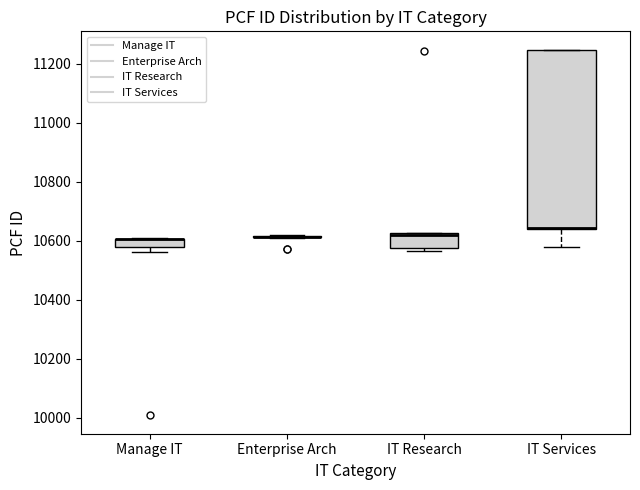

Which box is the tallest, from its lower edge to its upper edge?

IT Services